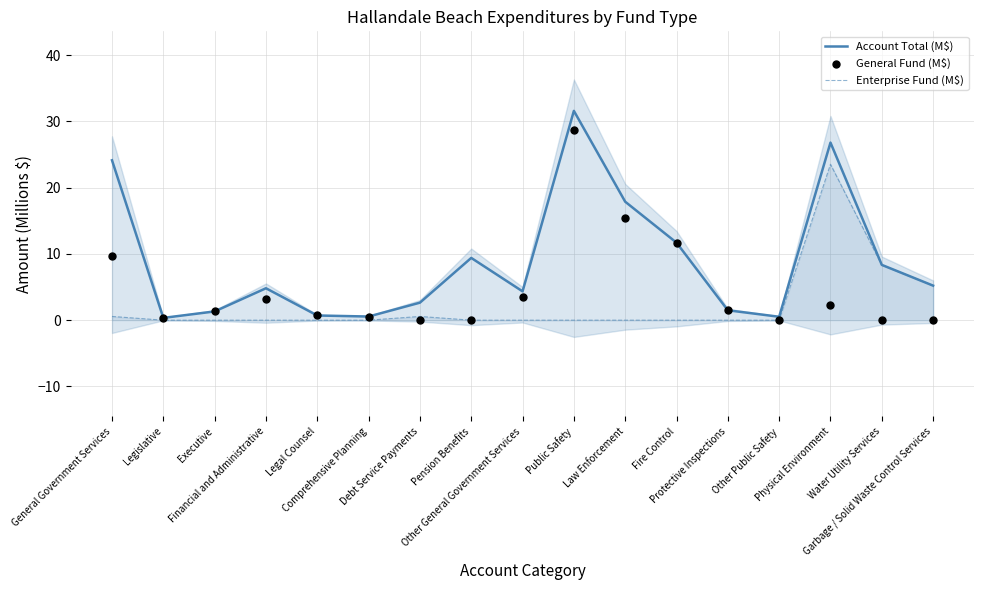

At how many categories does at least one series exceed 4?

10